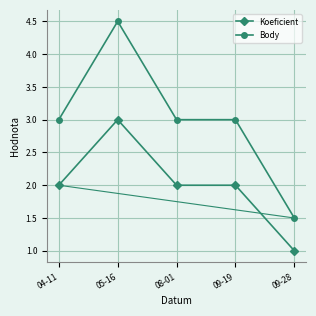

The value of Body at 05-16 is 1.2. True or false?

False